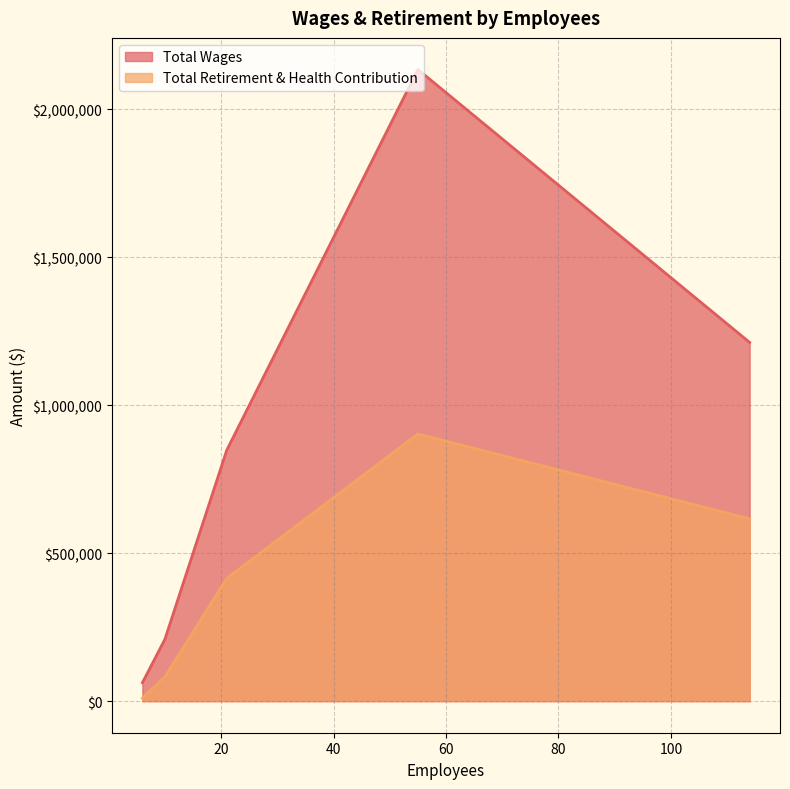

How many values in the Total Retirement & Health Contribution series are below 414748?

2